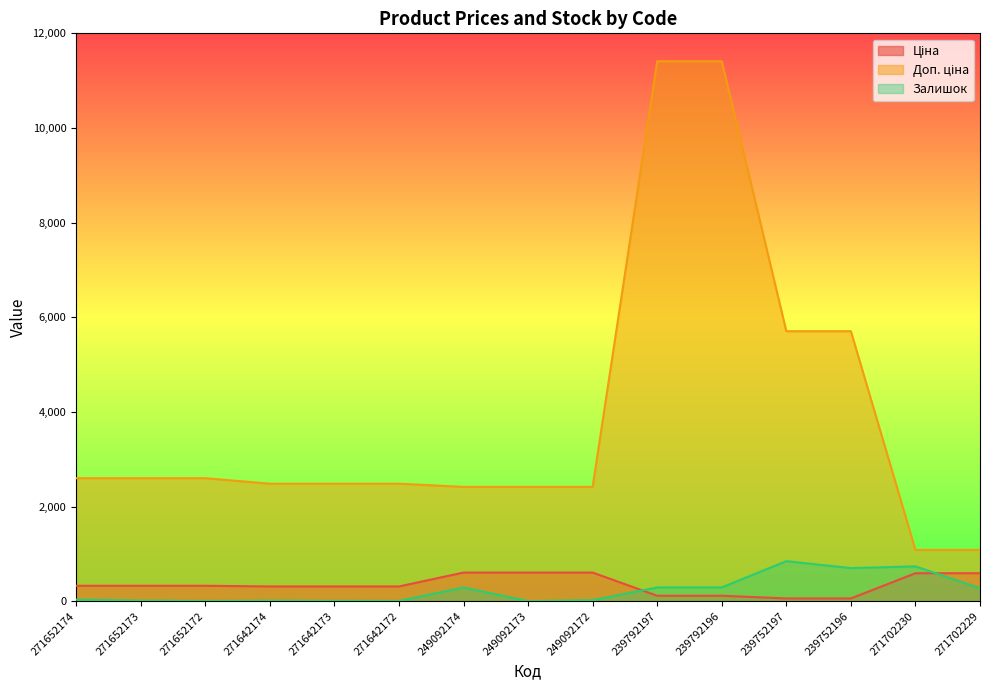

True or false: Залишок and Доп. ціна cross at least once.

False